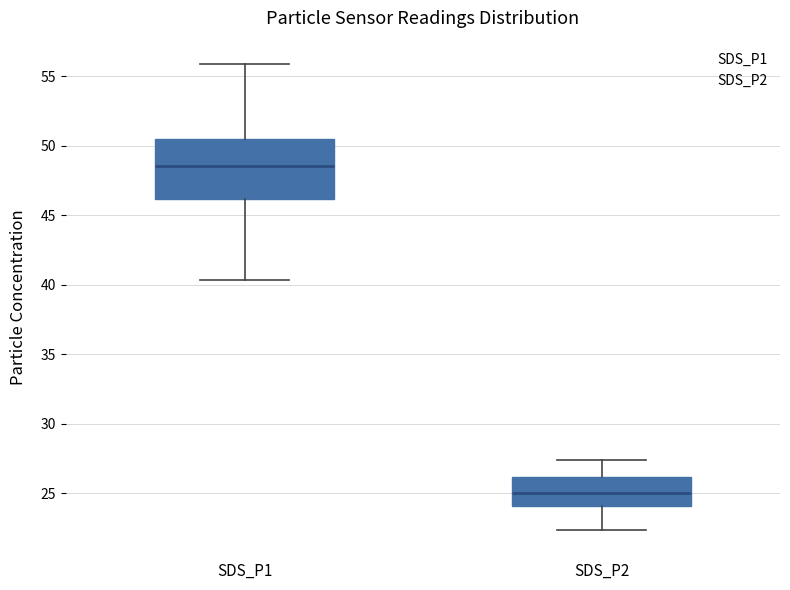

Reading left to right, read every box against the y-axis: the position of its median line, the range the box covers, and the ends of its whiskers. The values are not printed on the chart, so give them approximately, as read against the axis.

SDS_P1: median 48.5, box 46.0 to 50.5, whiskers 40.5 to 56.0
SDS_P2: median 25.0, box 24.0 to 26.0, whiskers 22.5 to 27.5